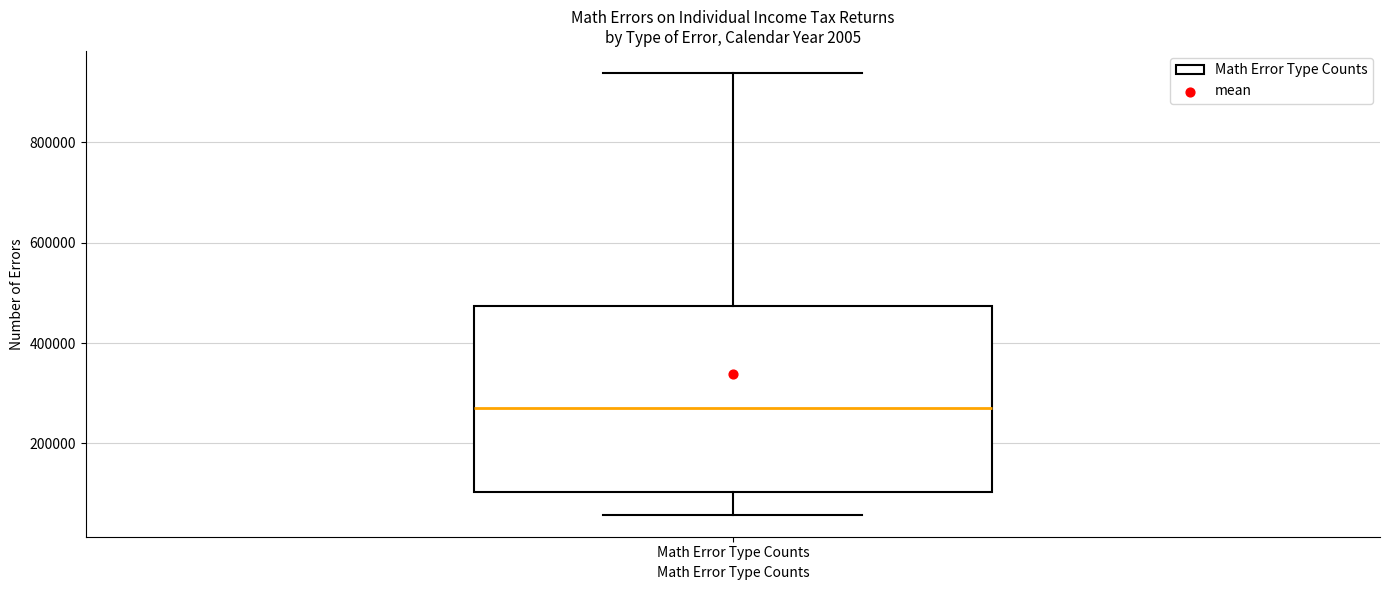

Transcribe this box plot: give where the median line is, the range the box spans, and where the two whiskers end, as read against the y-axis. The values are not printed on the chart, so give them approximately, as read against the axis.

median 280000, box 100000 to 480000, whiskers 60000 to 940000